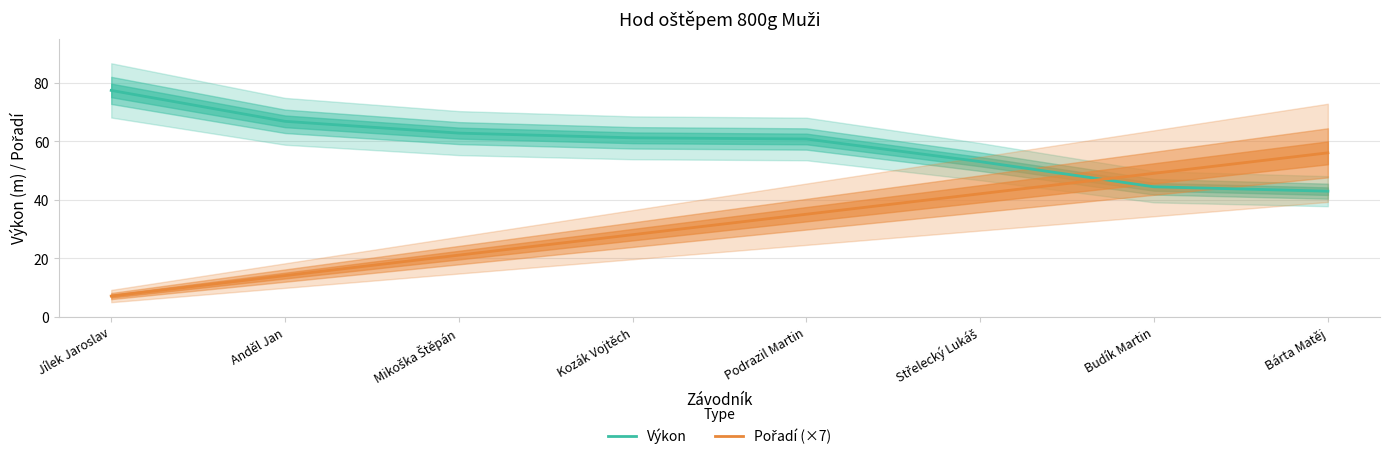

List the labels in order of Pořadí (×7) value, smallest first.

Jílek Jaroslav, Anděl Jan, Mikoška Štěpán, Kozák Vojtěch, Podrazil Martin, Střelecký Lukáš, Budík Martin, Bárta Matěj